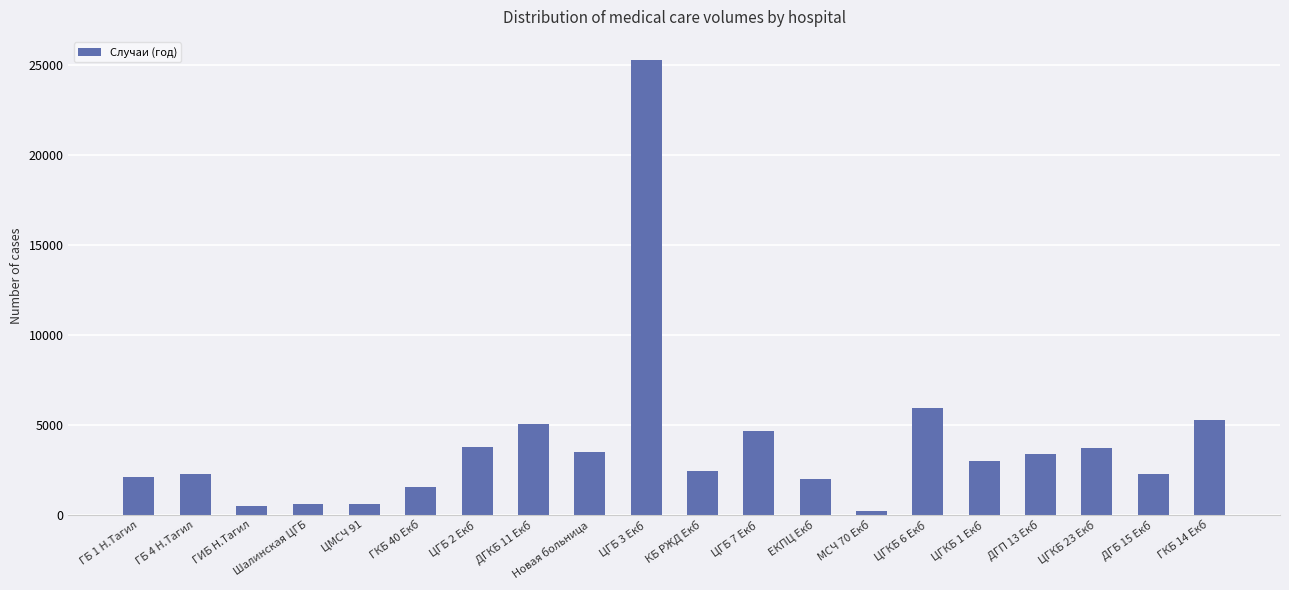

What is the greatest value displayed?

25300